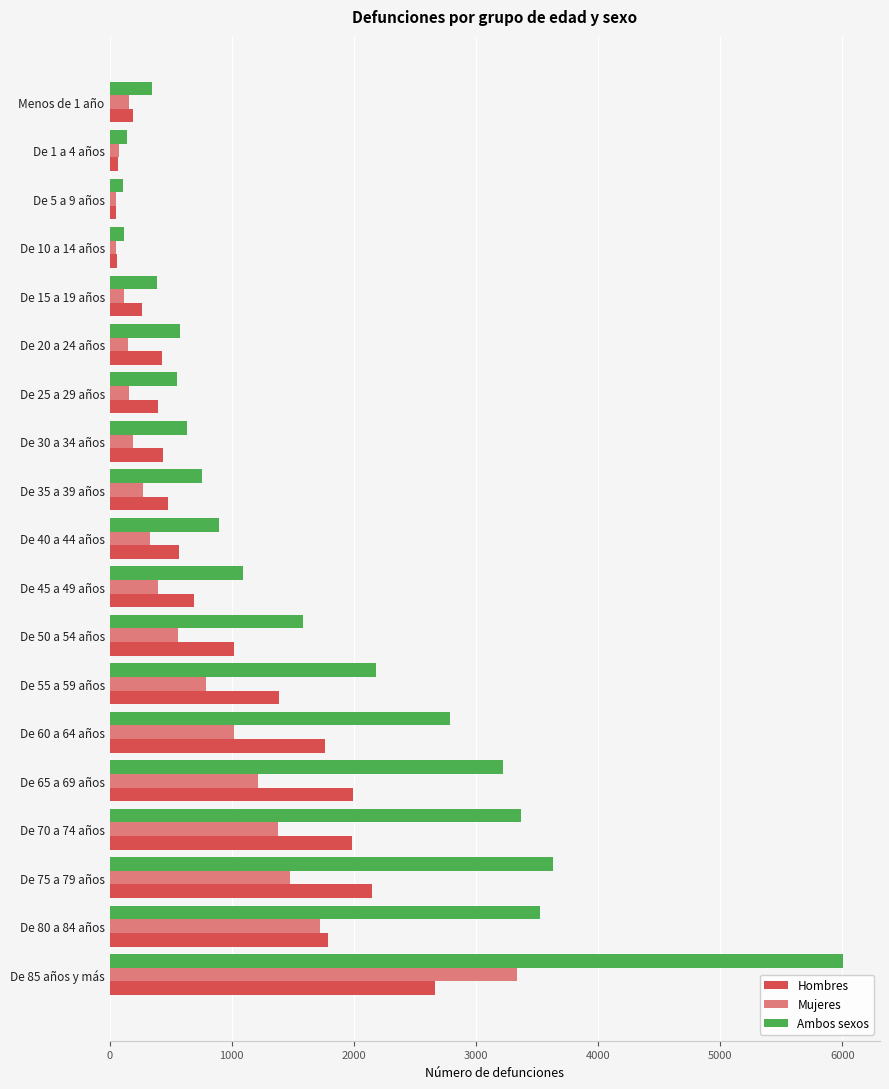

What are all the series names shown in the legend?

Hombres, Mujeres, Ambos sexos